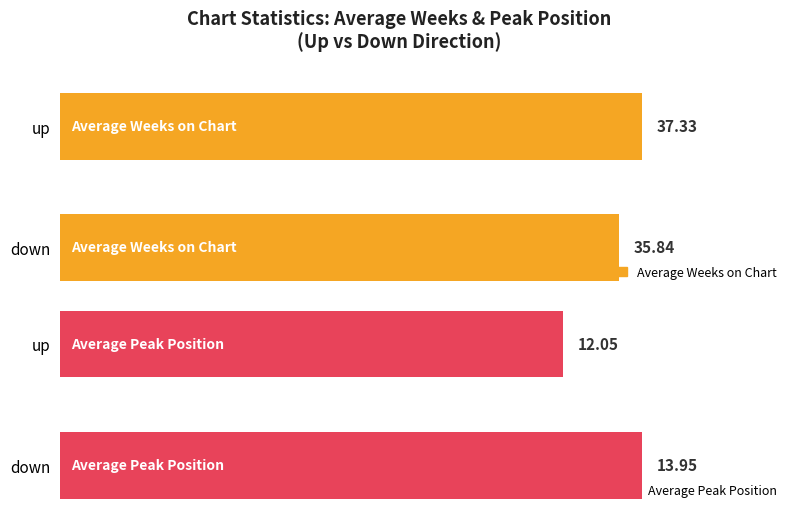

How many distinct data groups are displayed?

2